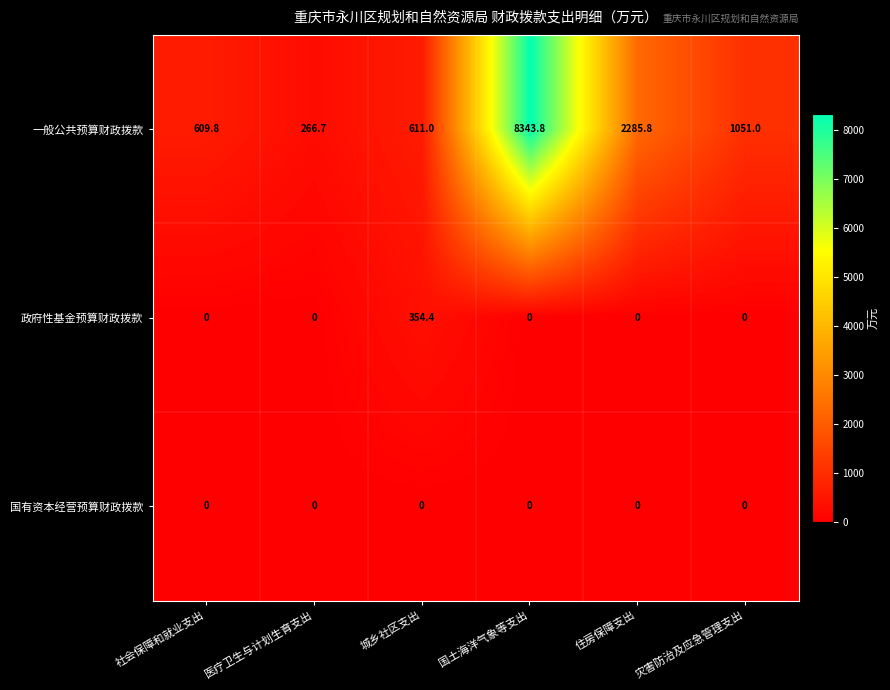

List the series in order of their peak value, highest first.

一般公共预算财政拨款, 政府性基金预算财政拨款, 国有资本经营预算财政拨款